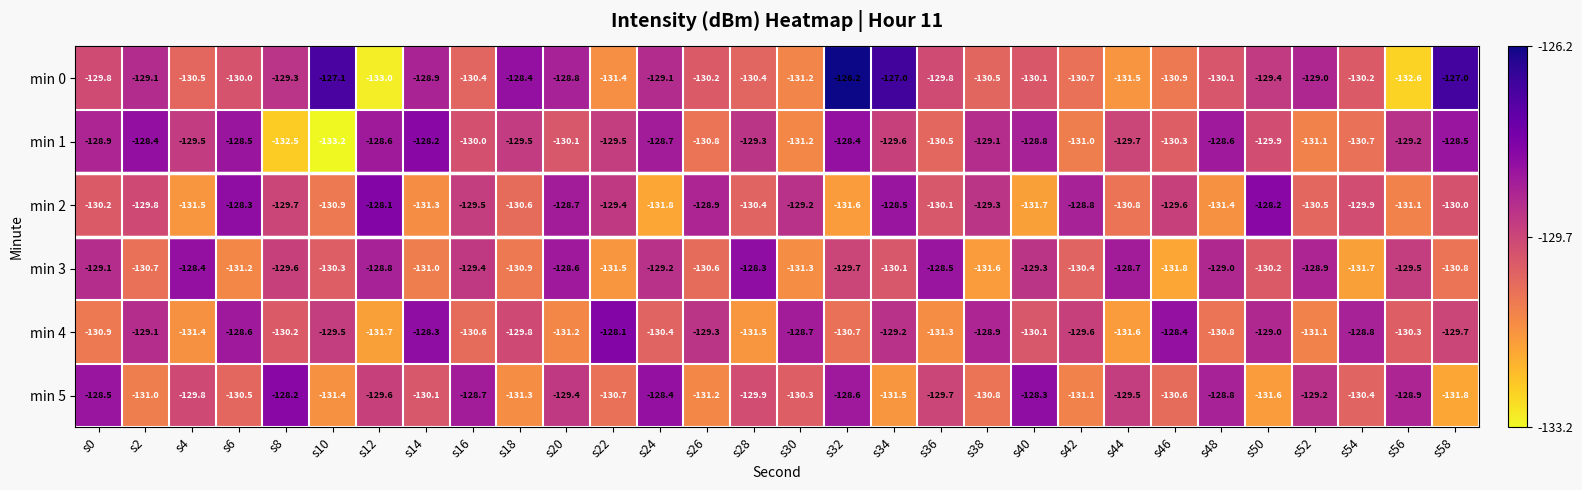

What is the greatest value displayed?

-126.2